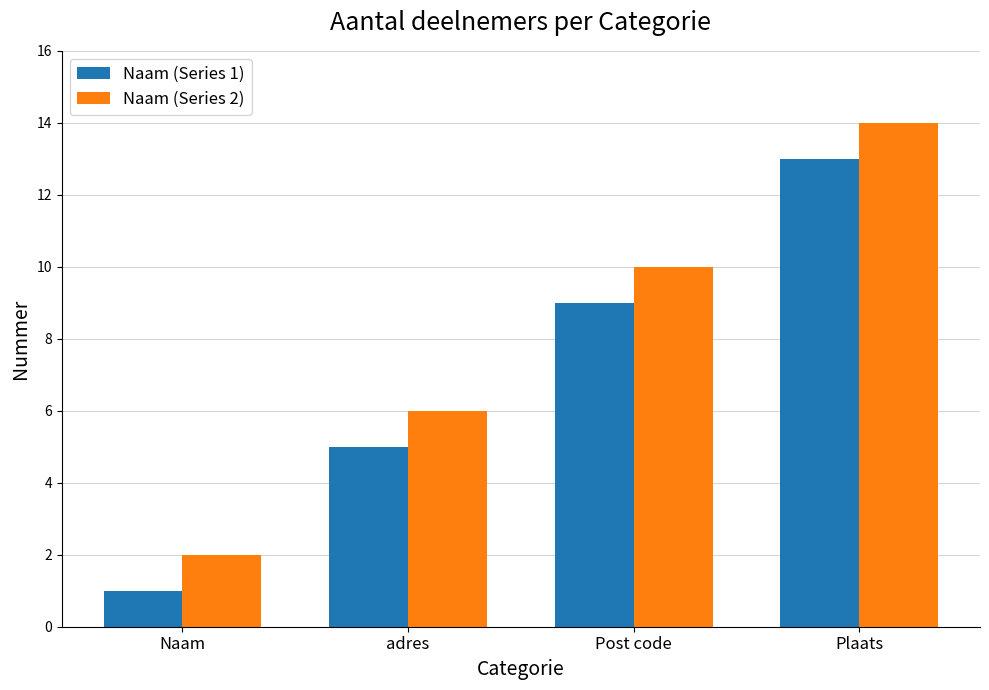

Is it true that Naam (Series 2) equals 2 at Naam?

True